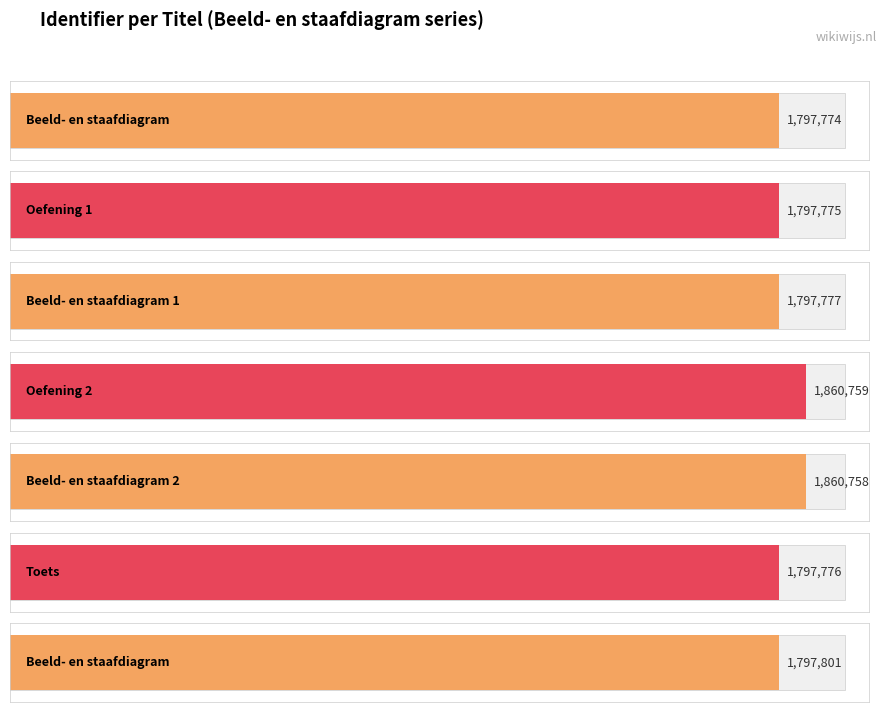

Where does the data first go above 1797777?

Oefening 2